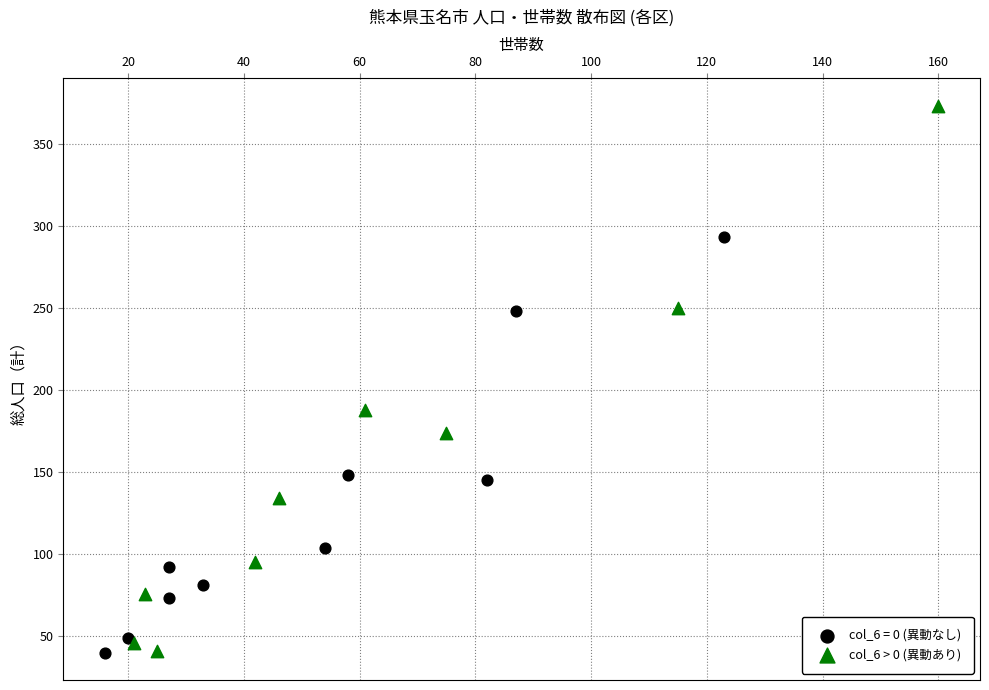

Which series has the largest Y range (max minus min)?

col_6 > 0 (異動あり)